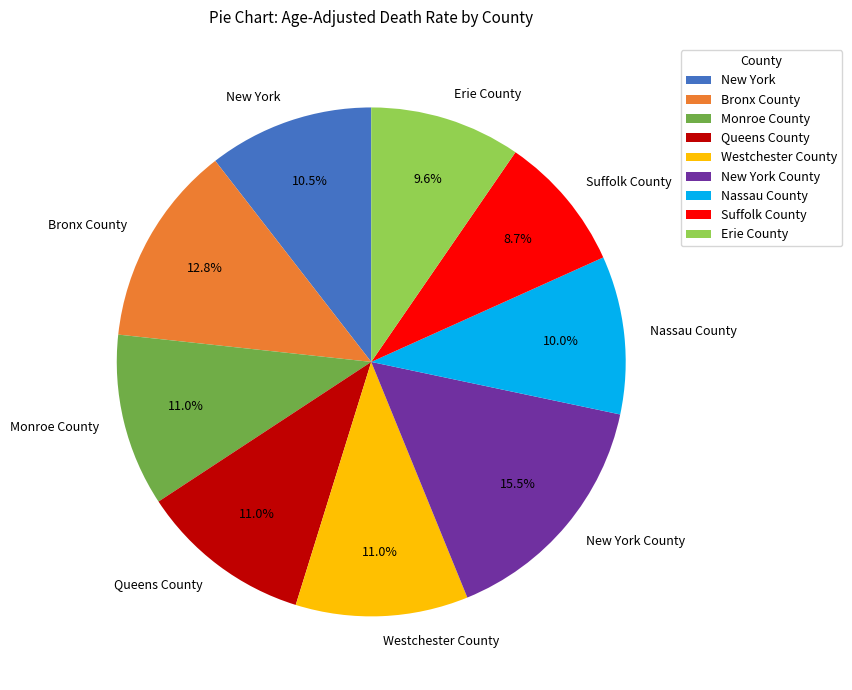

Count the number of slices in the pie.

9